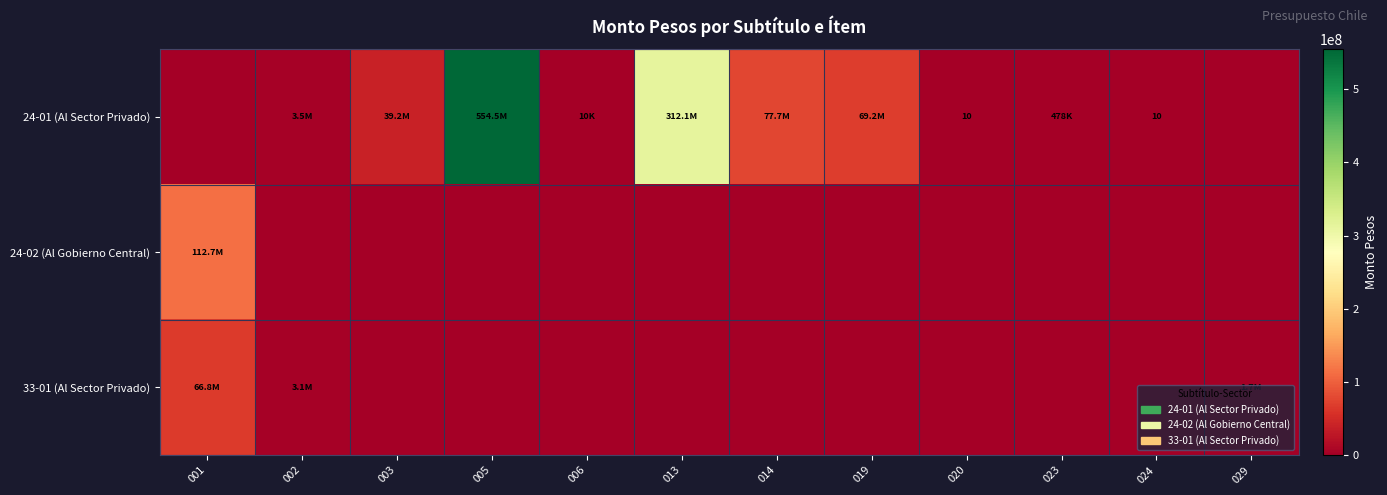

Is it true that 24-01 (Al Sector Privado) equals 10 at 024?

True